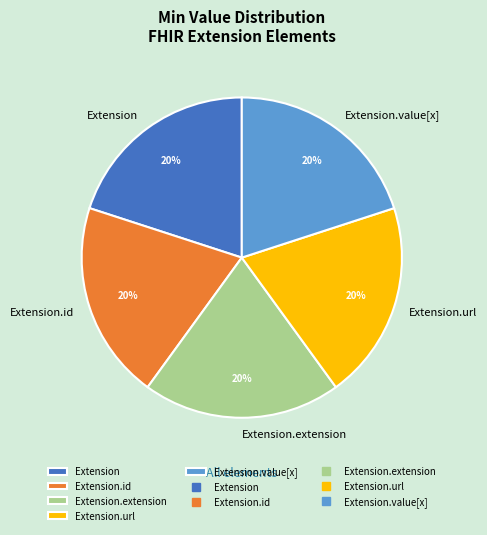

Does Extension.id represent more than half of the total?

No